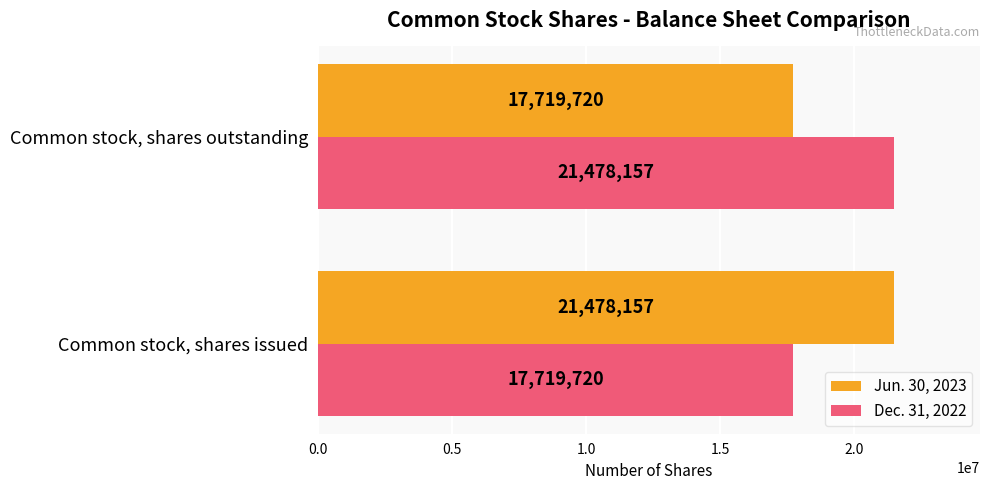

What is the difference between the maximum and minimum values in the Dec. 31, 2022 series?

3758437